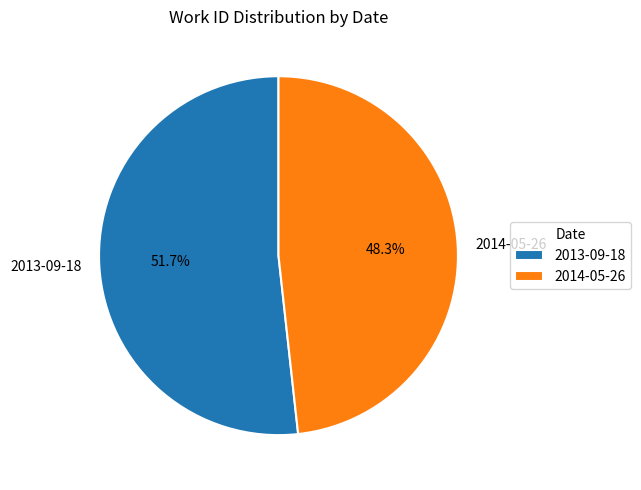

Rank the categories by value from highest to lowest.

2013-09-18, 2014-05-26